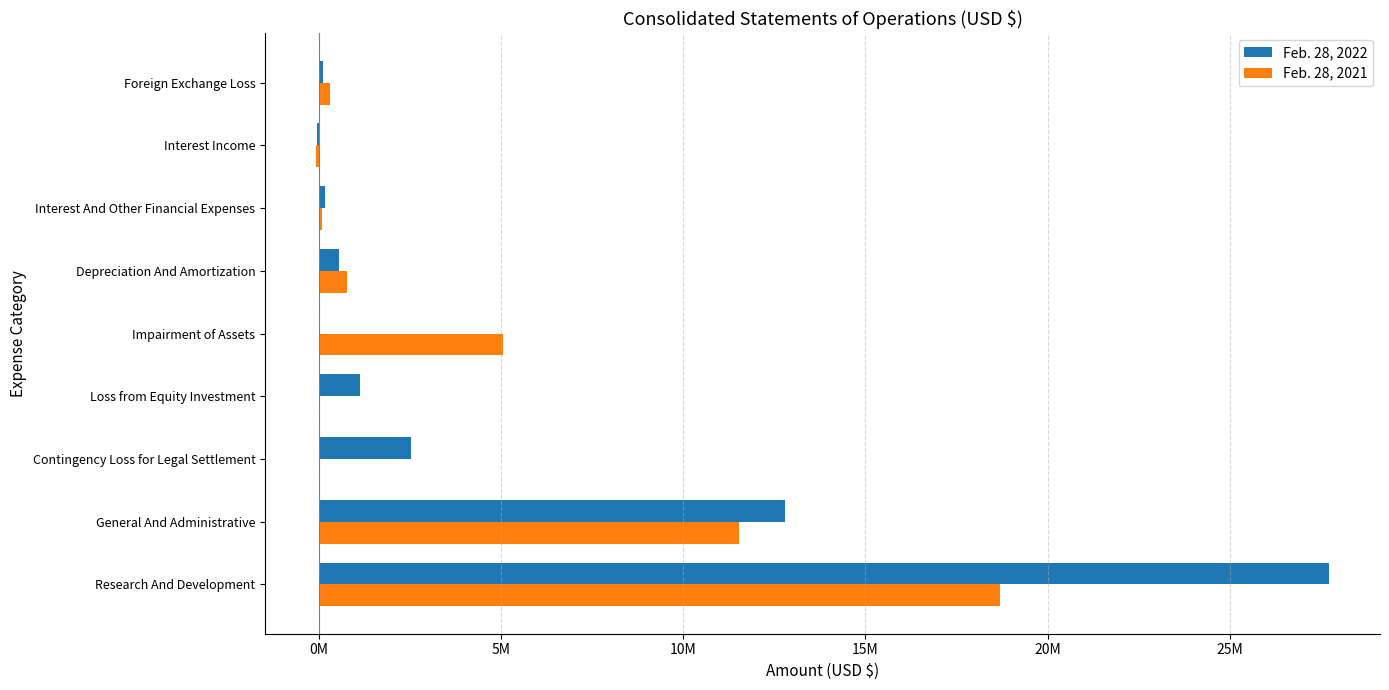

What are all the series names shown in the legend?

Feb. 28, 2022, Feb. 28, 2021